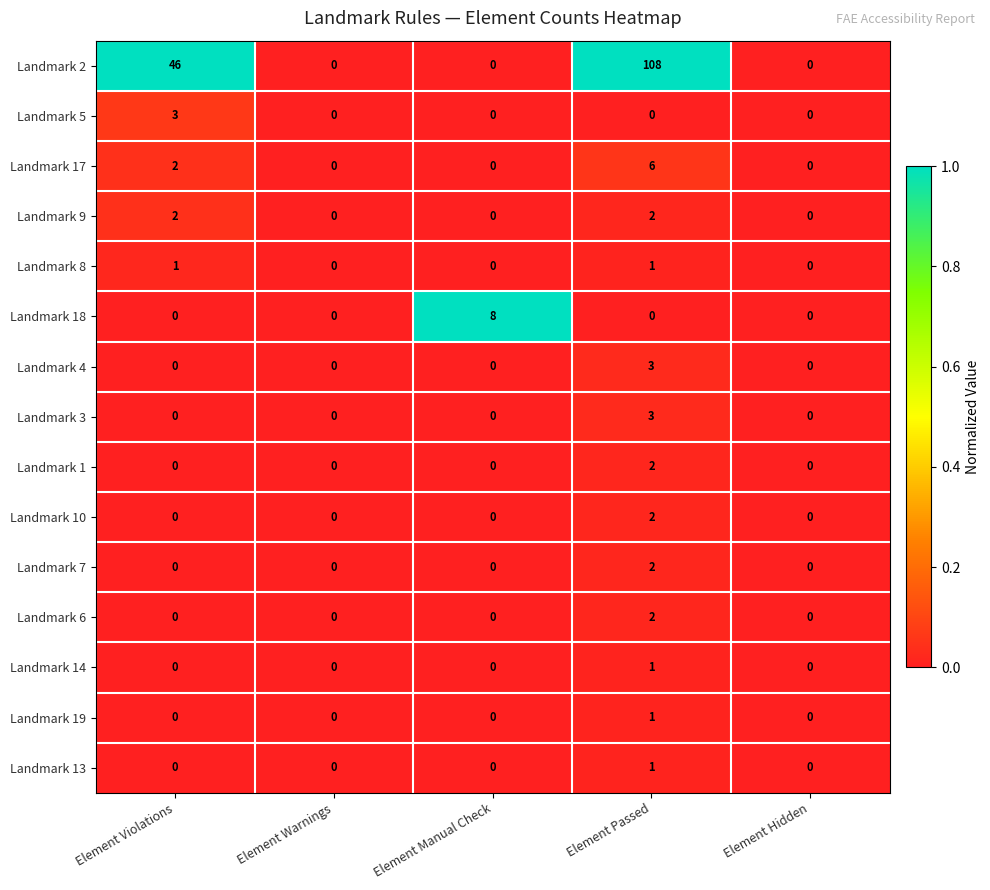

How many categories are shown in the chart?

5